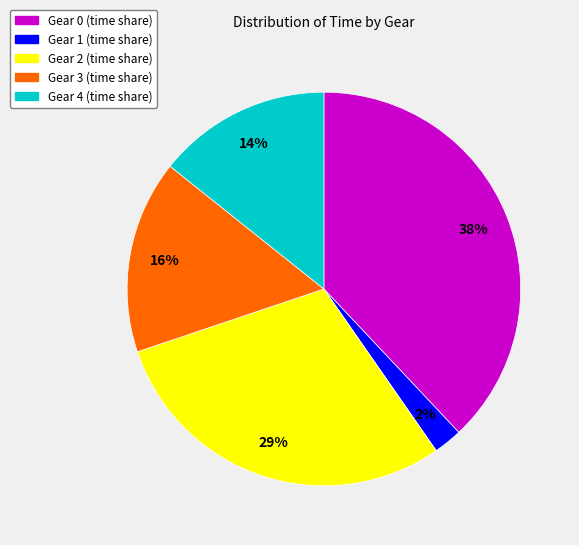

Do Gear 3 and Gear 2 together represent more than half of the pie?

No